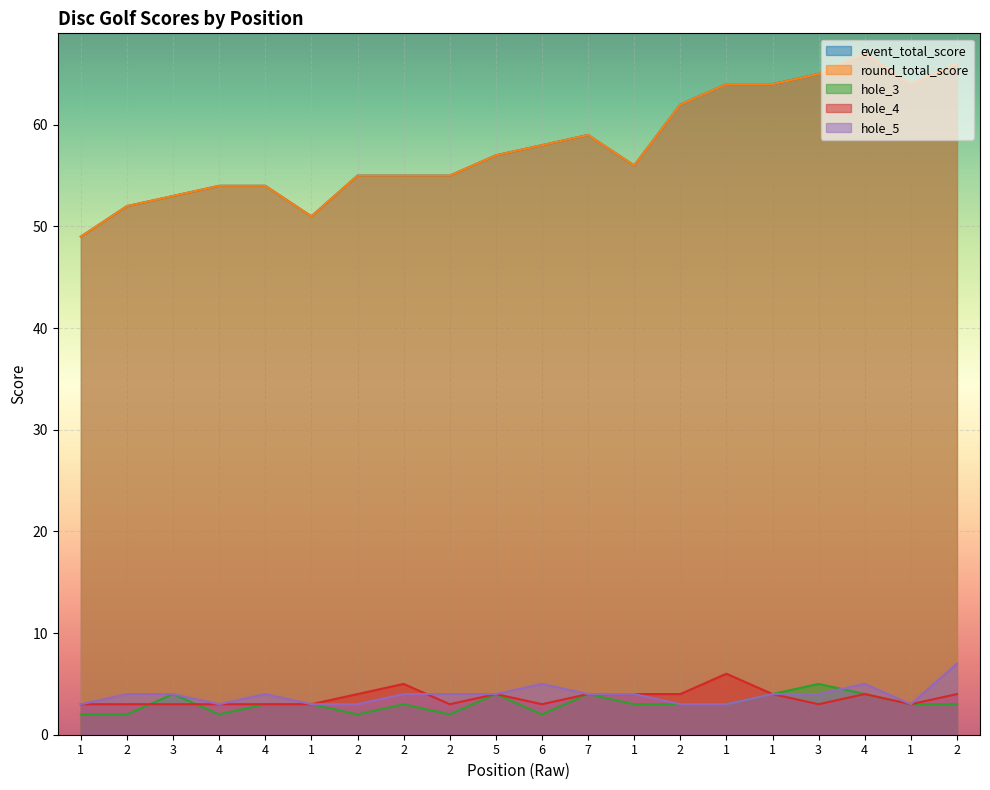

Reading right to left, extract all data points from this chart.

event_total_score: 2=66	1=64	4=67	3=65	1=64	1=64	2=62	1=56	7=59	6=58	5=57	2=55	2=55	2=55	1=51	4=54	4=54	3=53	2=52	1=49
round_total_score: 2=66	1=64	4=67	3=65	1=64	1=64	2=62	1=56	7=59	6=58	5=57	2=55	2=55	2=55	1=51	4=54	4=54	3=53	2=52	1=49
hole_3: 2=3	1=3	4=4	3=5	1=4	1=3	2=3	1=3	7=4	6=2	5=4	2=2	2=3	2=2	1=3	4=3	4=2	3=4	2=2	1=2
hole_4: 2=4	1=3	4=4	3=3	1=4	1=6	2=4	1=4	7=4	6=3	5=4	2=3	2=5	2=4	1=3	4=3	4=3	3=3	2=3	1=3
hole_5: 2=7	1=3	4=5	3=4	1=4	1=3	2=3	1=4	7=4	6=5	5=4	2=4	2=4	2=3	1=3	4=4	4=3	3=4	2=4	1=3